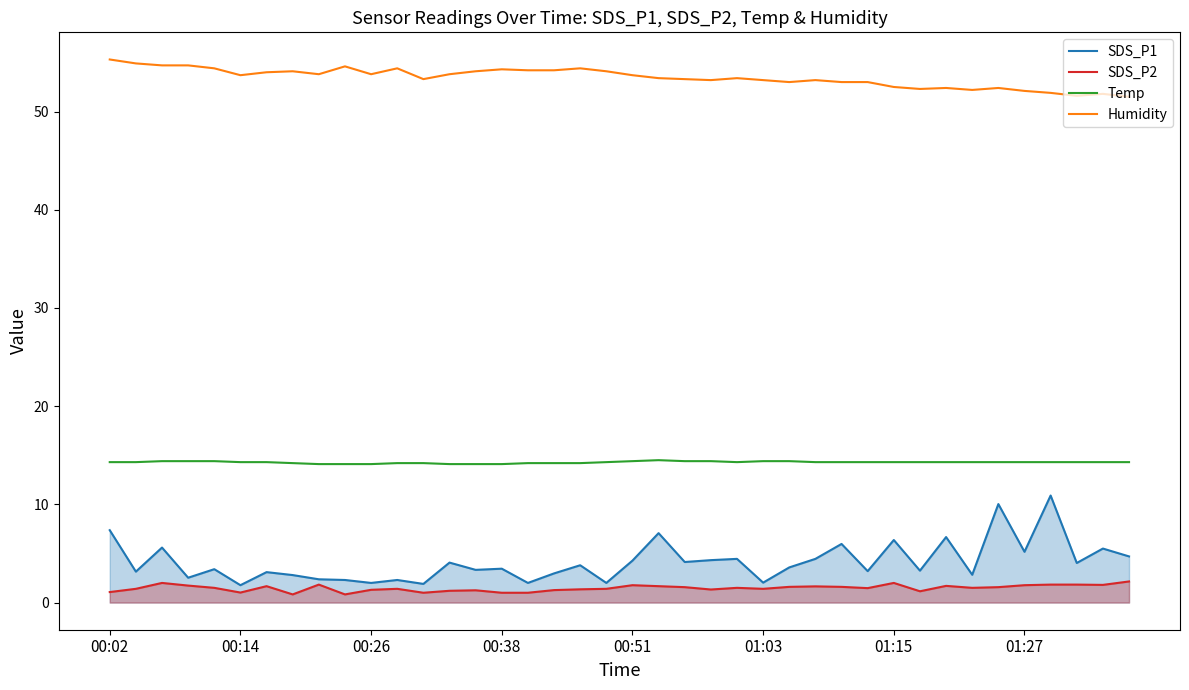

Which has a higher value, 22 or 19?

22